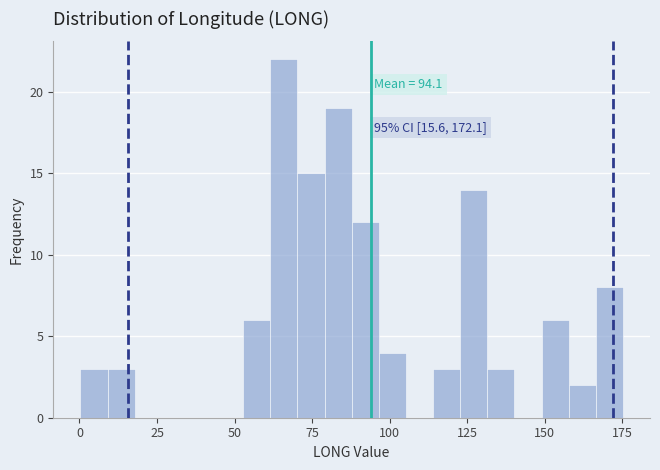

Read against the x-axis, roughly where is the centre of the tallest bar?

65